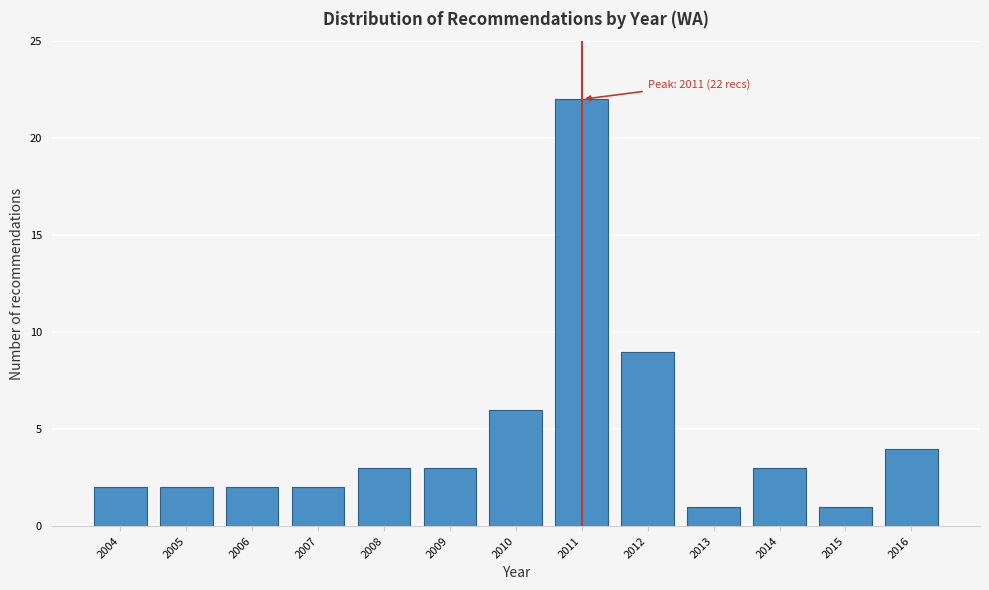

Reading right to left, transcribe all the data shown in this chart.

2016=4	2015=1	2014=3	2013=1	2012=9	2011=22	2010=6	2009=3	2008=3	2007=2	2006=2	2005=2	2004=2